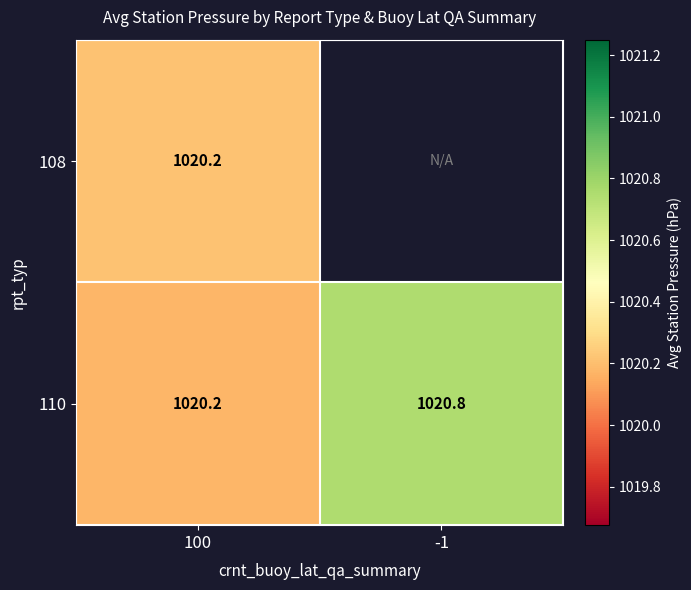

The 110 series shows 1735.4 at 100. True or false?

False